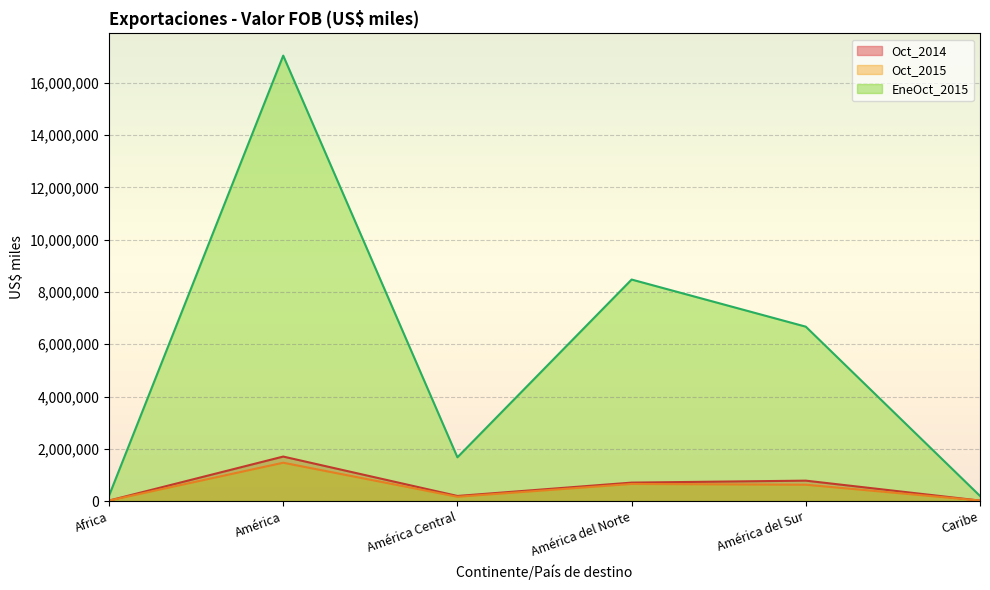

What are all the series names shown in the legend?

Oct_2014, Oct_2015, EneOct_2015